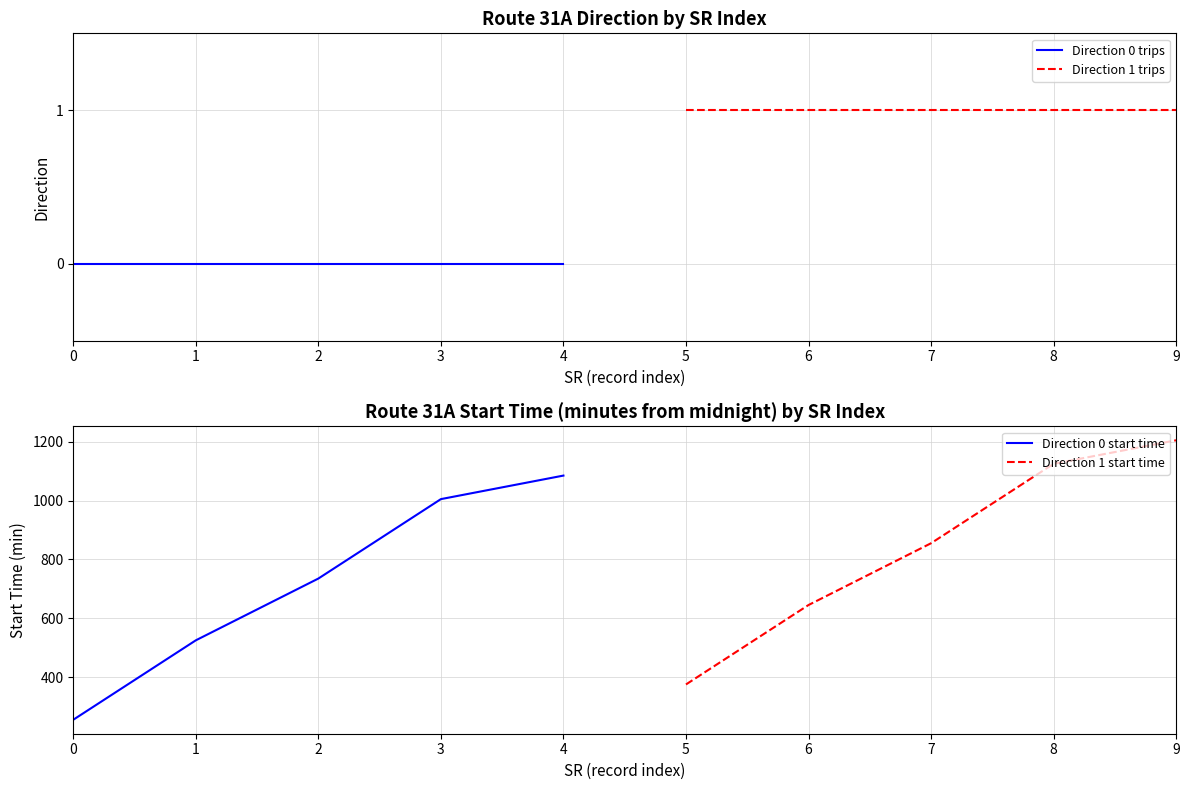

True or false: Direction 0 trips and Direction 1 trips cross at least once.

False